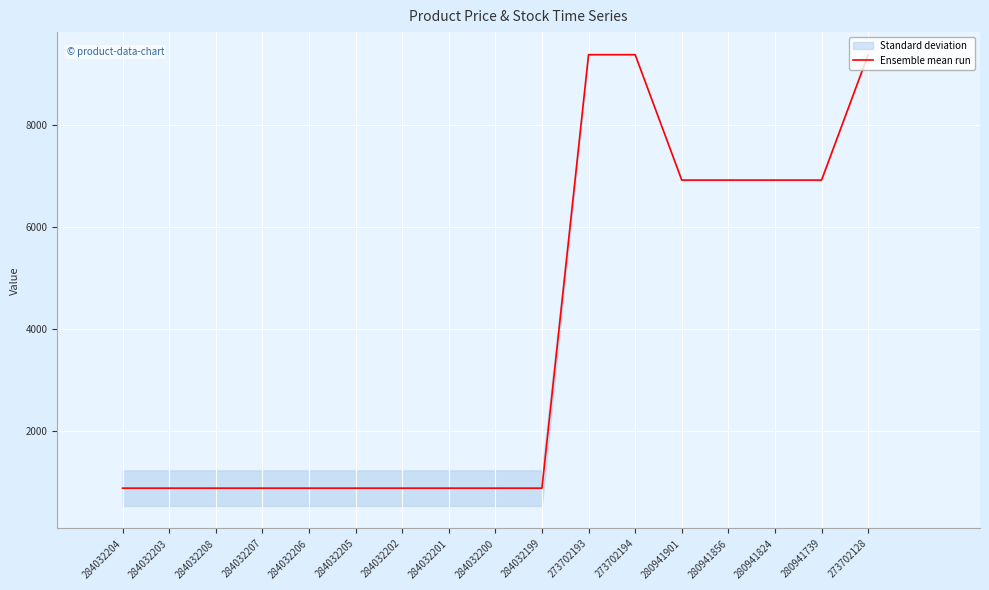

Rank the categories by value from highest to lowest.

273702193, 273702194, 273702128, 280941901, 280941856, 280941824, 280941739, 284032204, 284032203, 284032208, 284032207, 284032206, 284032205, 284032202, 284032201, 284032200, 284032199